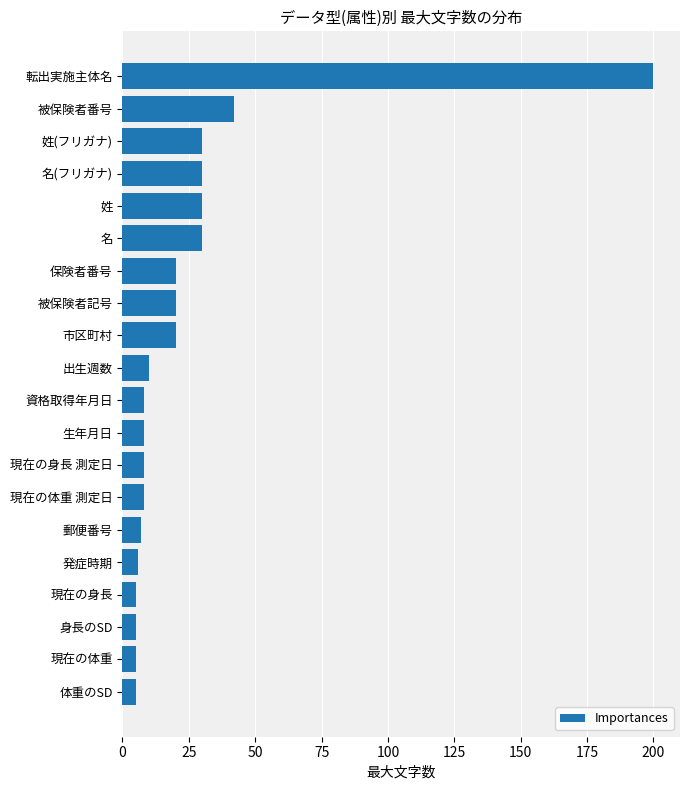

What is the change in value from 姓 to 発症時期?

-24